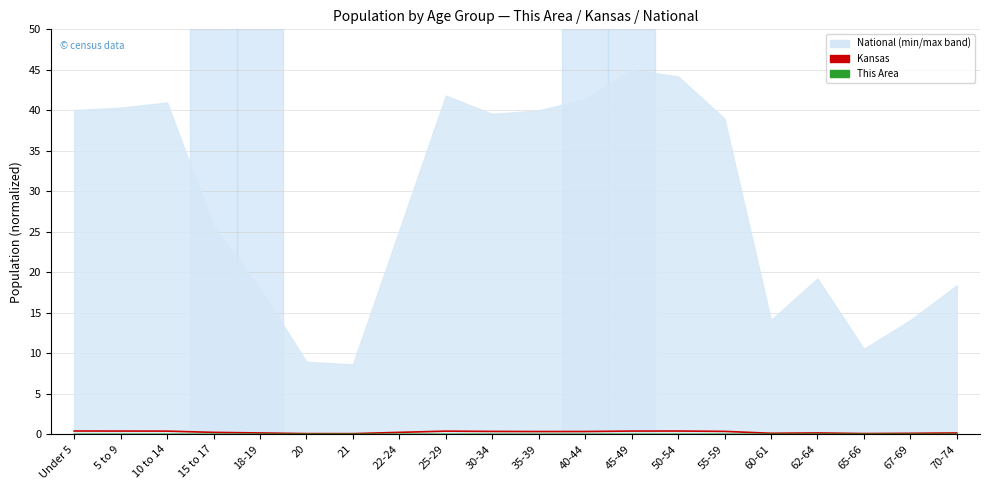

Reading left to right, extract all data points from this chart.

Kansas (Ensemble mean run): 0.4	0.4	0.4	0.2	0.2	0.1	0.1	0.2	0.4	0.4	0.3	0.3	0.4	0.4	0.4	0.1	0.2	0.1	0.1	0.2
This Area (Control run): 0.0	0.0	0.0	0.0	0.0	0.0	0.0	0.0	0.0	0.0	0.0	0.0	0.0	0.0	0.0	0.0	0.0	0.0	0.0	0.0